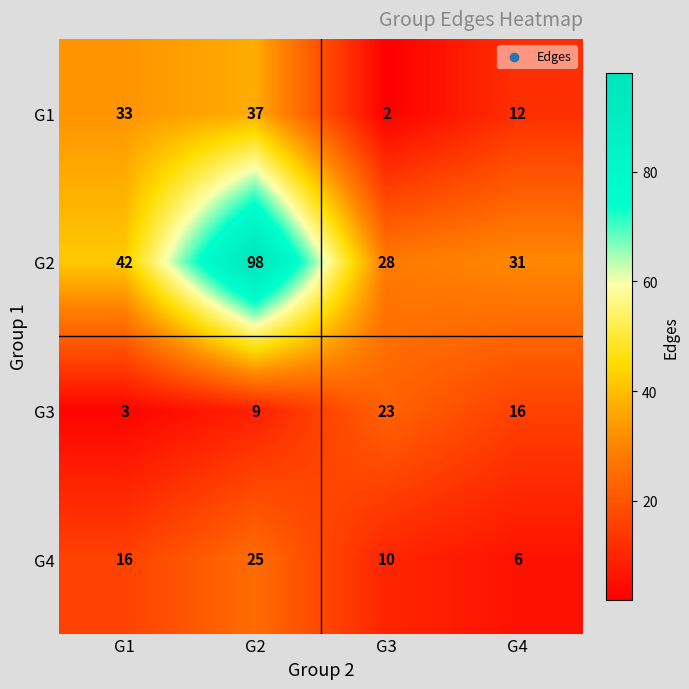

Reading left to right, what are all the values shown in this chart?

G1: 33	37	2	12
G2: 42	98	28	31
G3: 3	9	23	16
G4: 16	25	10	6